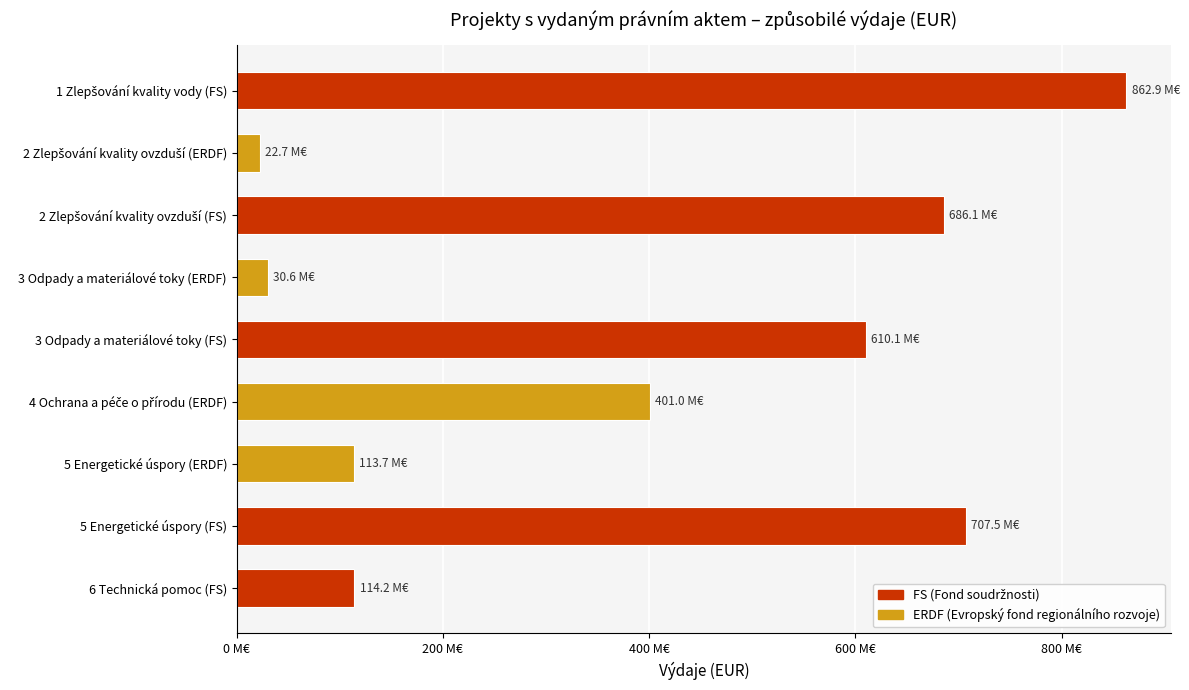

Does the chart contain any negative values?

No